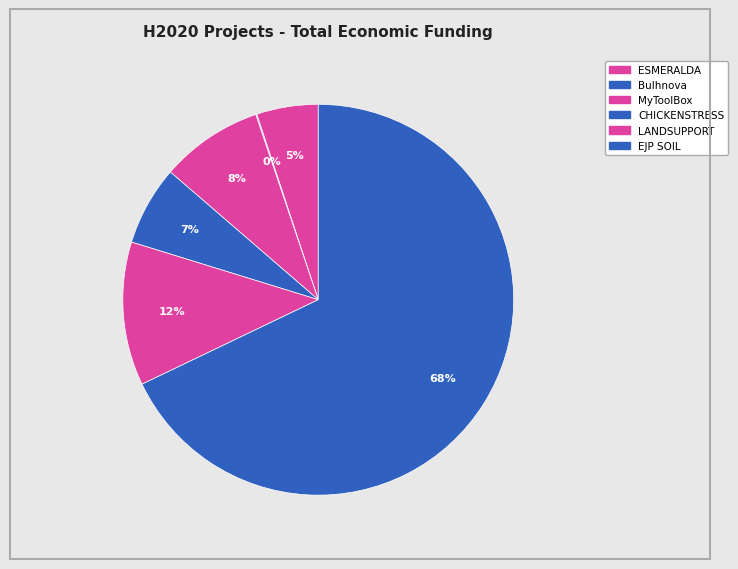

What is the change in value from ESMERALDA to Bulhnova?

-2952166